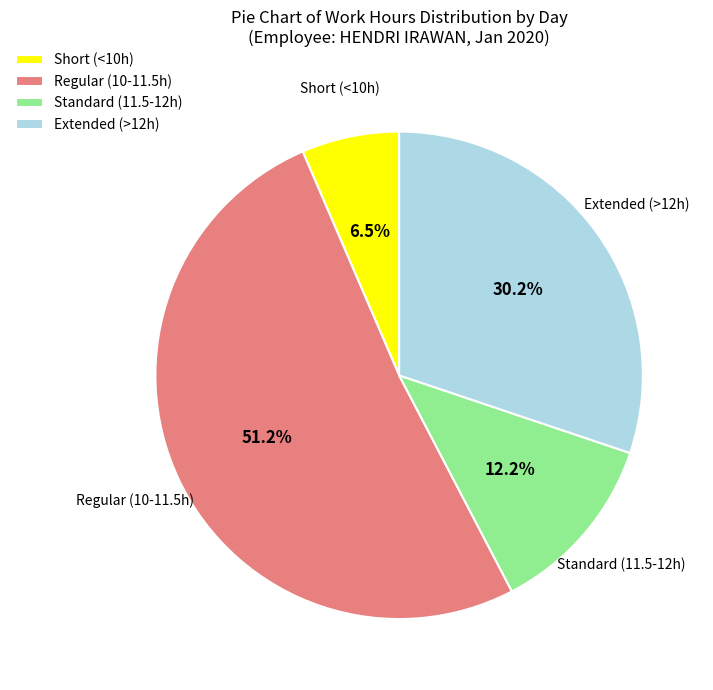

What portion of the pie excludes Short (<10h)?

93.5%